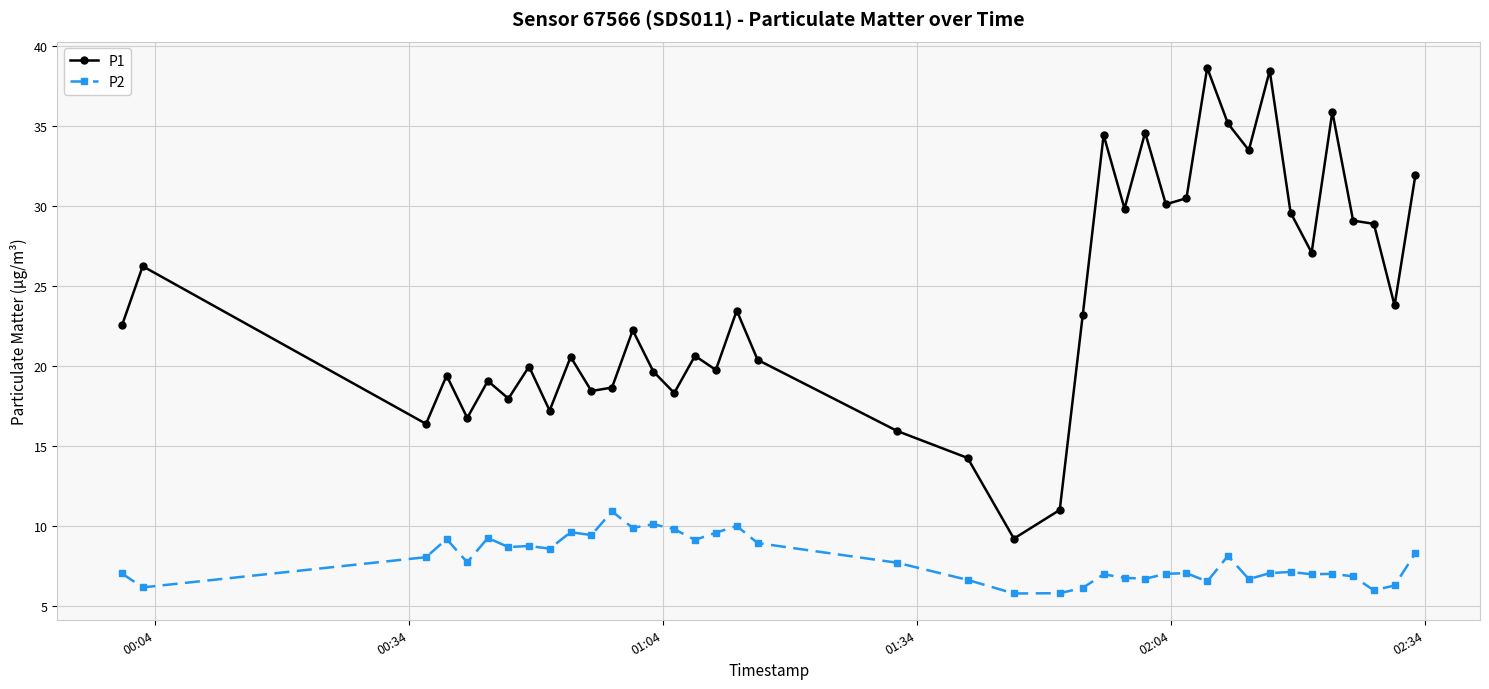

Which series has the largest range (max minus min)?

P1